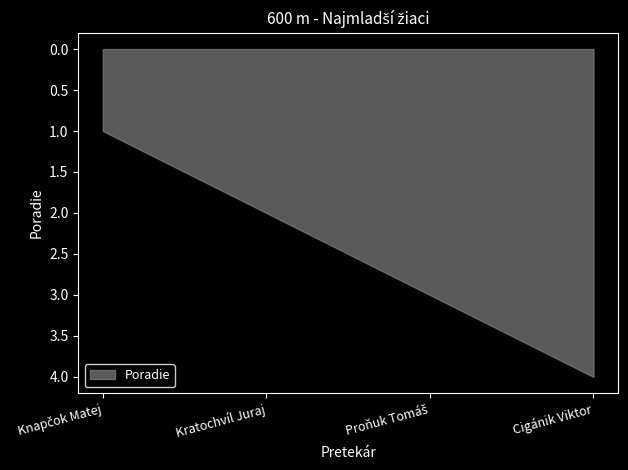

What is the difference between the values at Cigánik Viktor and Kratochvíl Juraj?

2